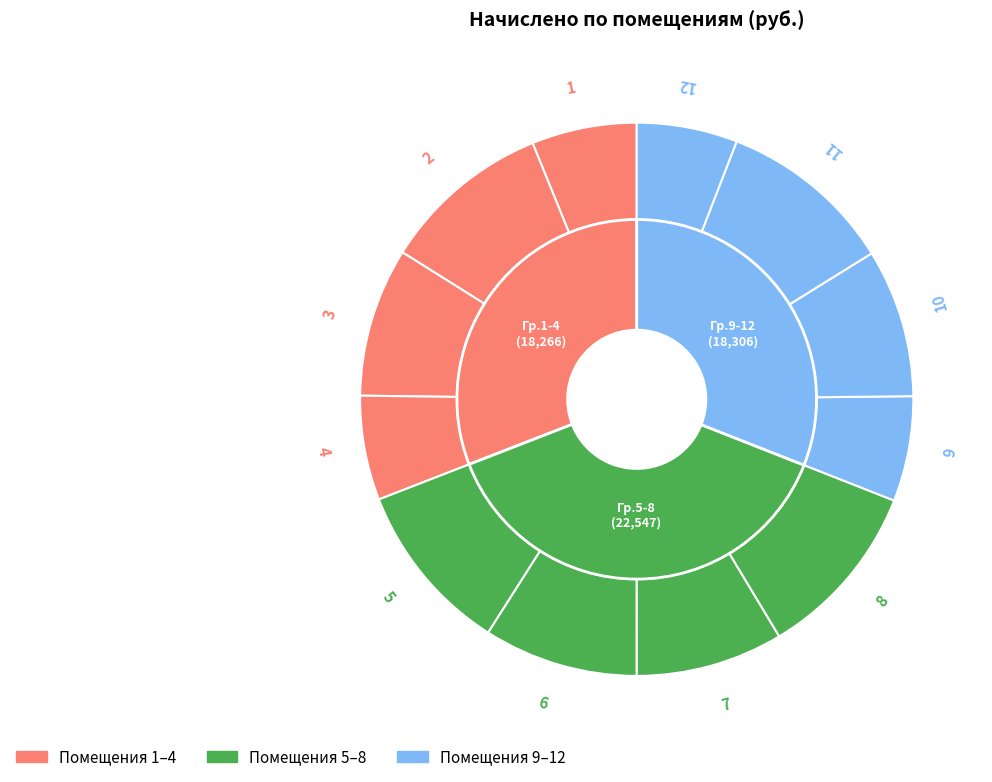

Does 6 account for over 50% of the chart?

No